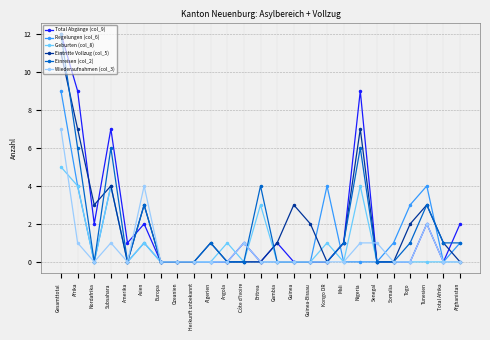

Between Afrika and Algerien, which series saw the biggest shift?

Total Abgänge (col_9)